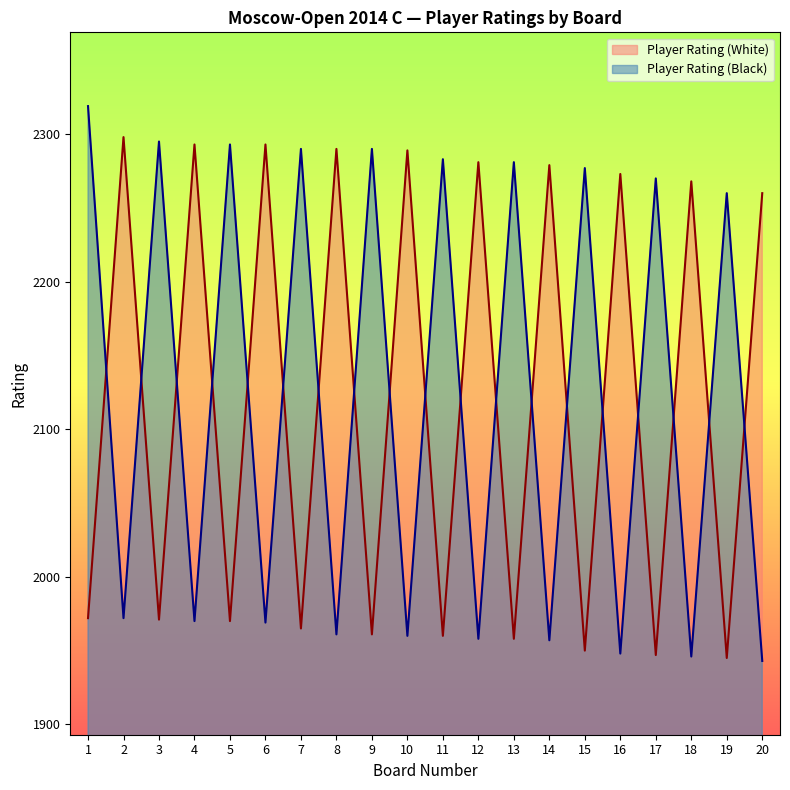

Reading left to right, transcribe all the data shown in this chart.

Player Rating (White): 1972	2298	1971	2293	1970	2293	1965	2290	1961	2289	1960	2281	1958	2279	1950	2273	1947	2268	1945	2260
Player Rating (Black): 2319	1972	2295	1970	2293	1969	2290	1961	2290	1960	2283	1958	2281	1957	2277	1948	2270	1946	2260	1943